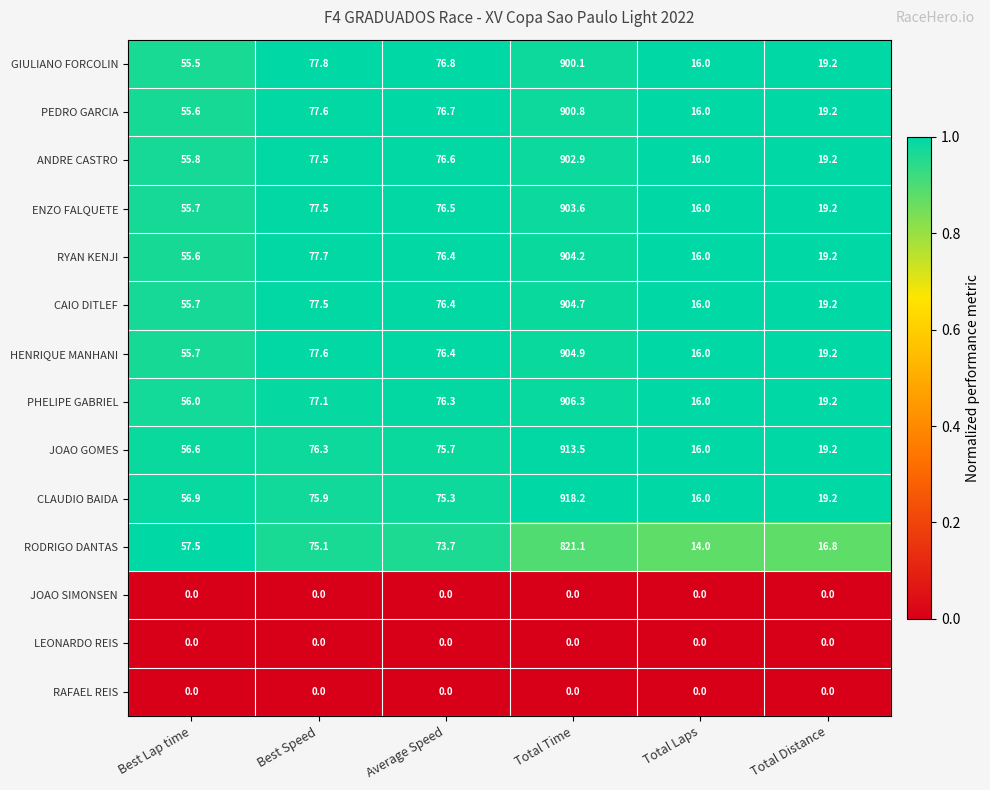

Is it true that ENZO FALQUETE equals 76.5 at Average Speed?

True